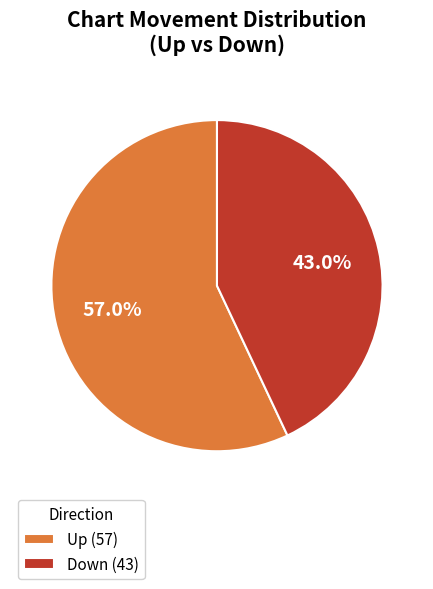

Which category accounts for the majority?

Up (57)